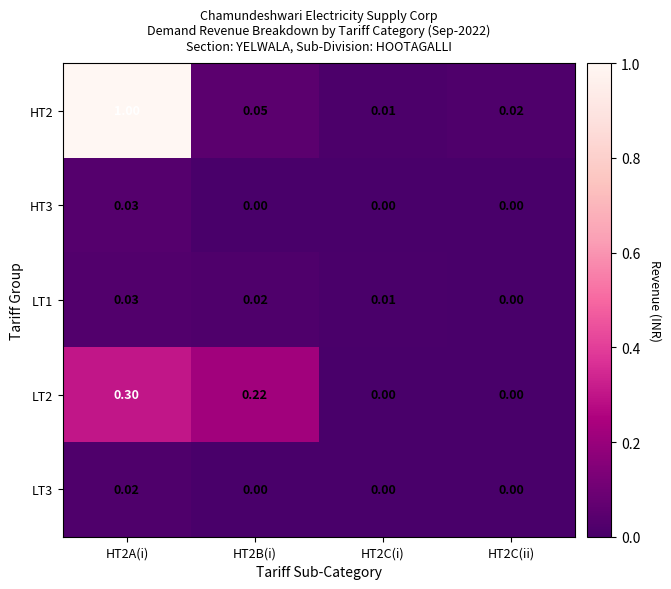

Is the value of HT2 at HT2B(i) greater than the value of LT1 at HT2A(i)?

Yes